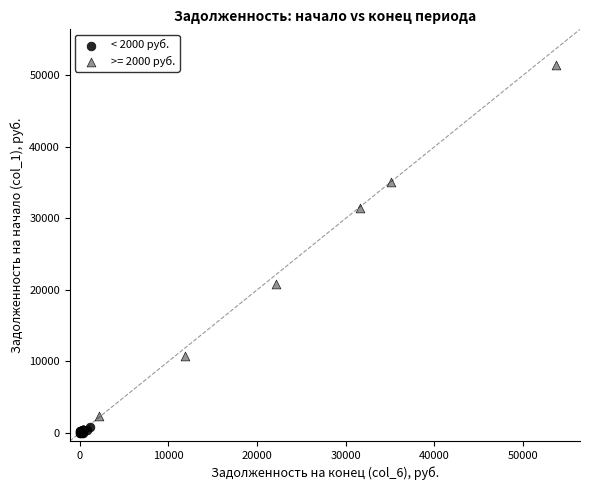

Which series contains the highest Y value?

>= 2000 руб.